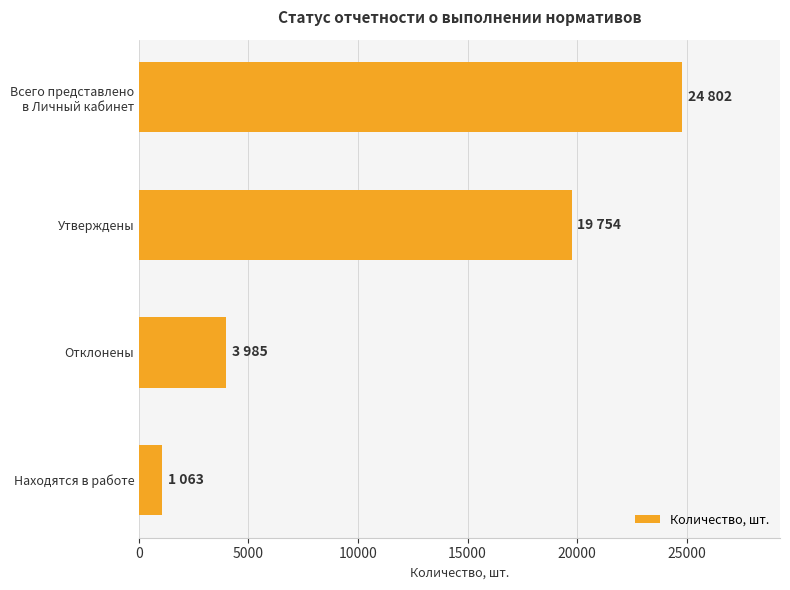

What is the maximum value shown in the chart?

24802